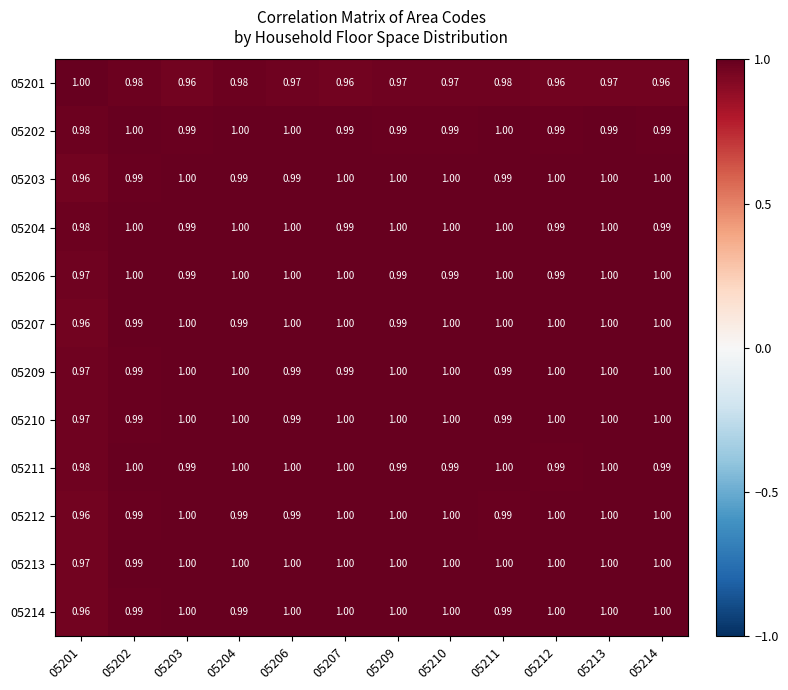

Is the value of 05211 at 05202 greater than the value of 05201 at 05202?

Yes